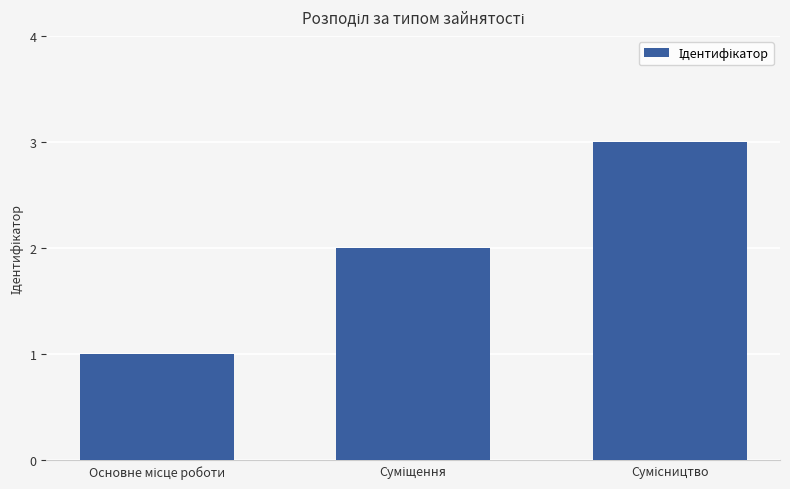

What is the sum of all values?

6